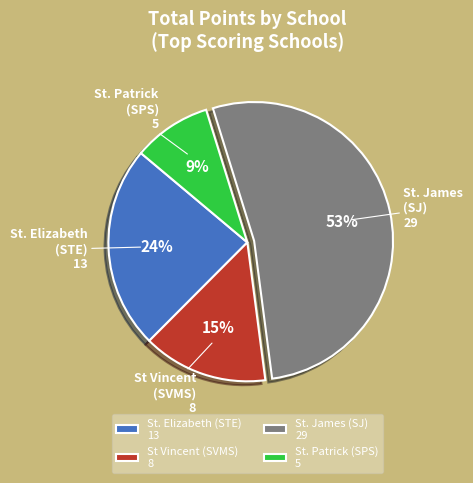

What is the smallest slice in the pie chart?

St. Patrick (SPS)